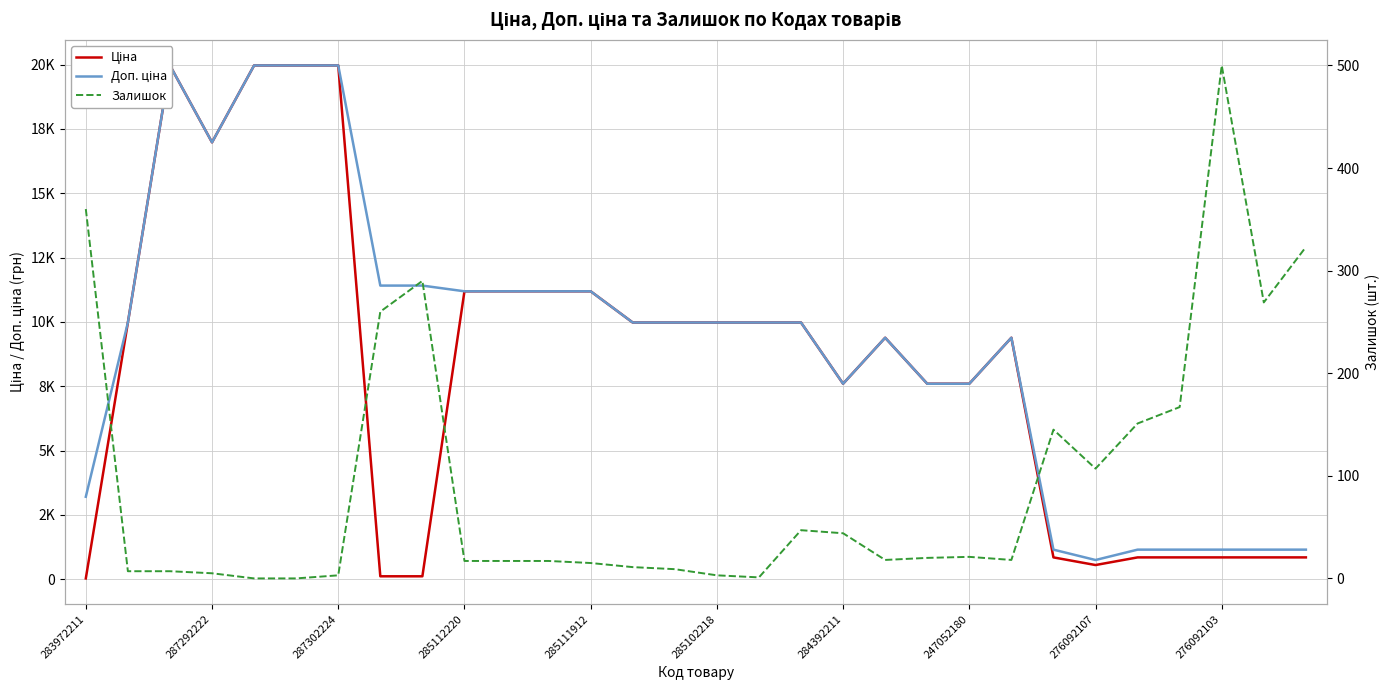

How many distinct data groups are displayed?

3